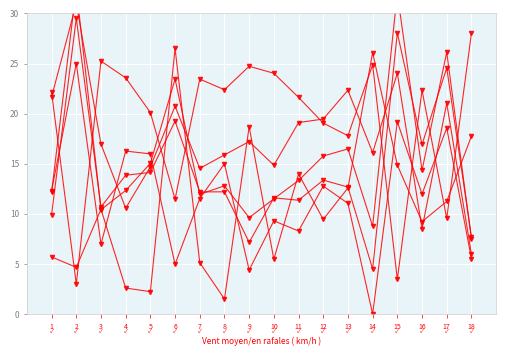

How many interior local valleys does the Al2O3_CPX series have?

6